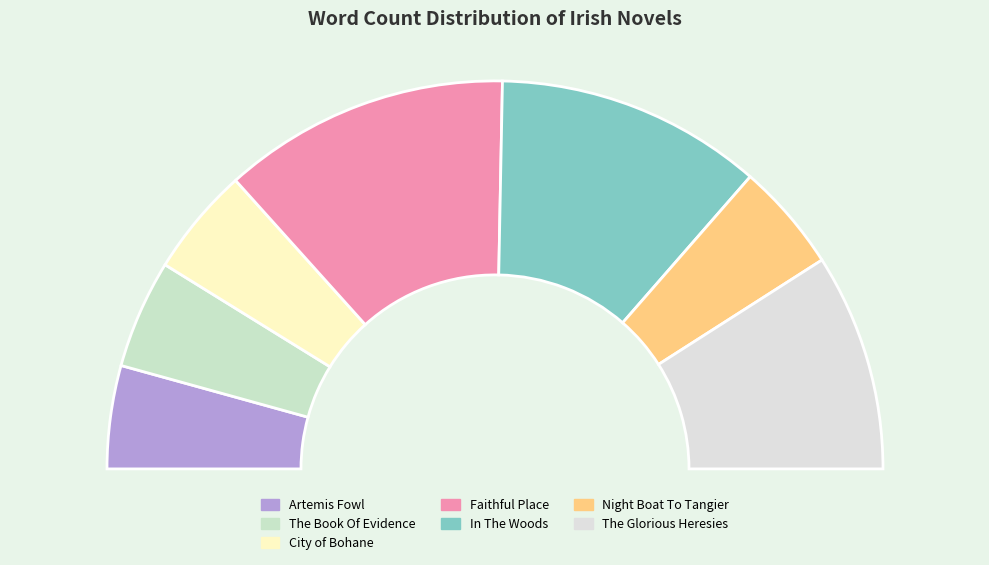

To the nearest percent, what is the average slice percentage?

14%